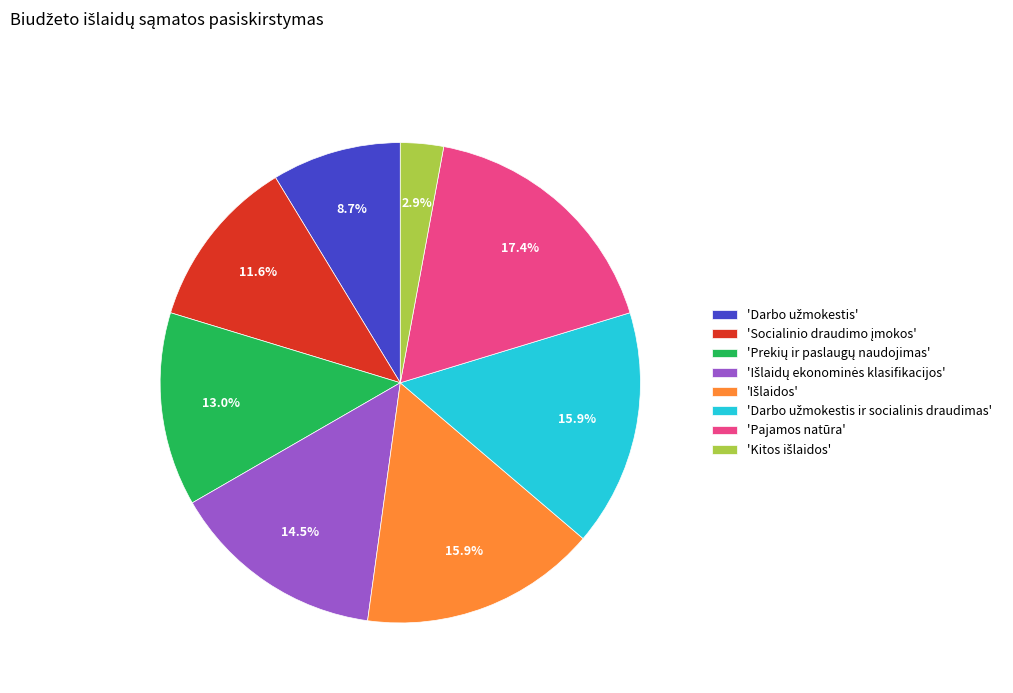

Which category has the biggest portion of the pie?

'Pajamos natūra'